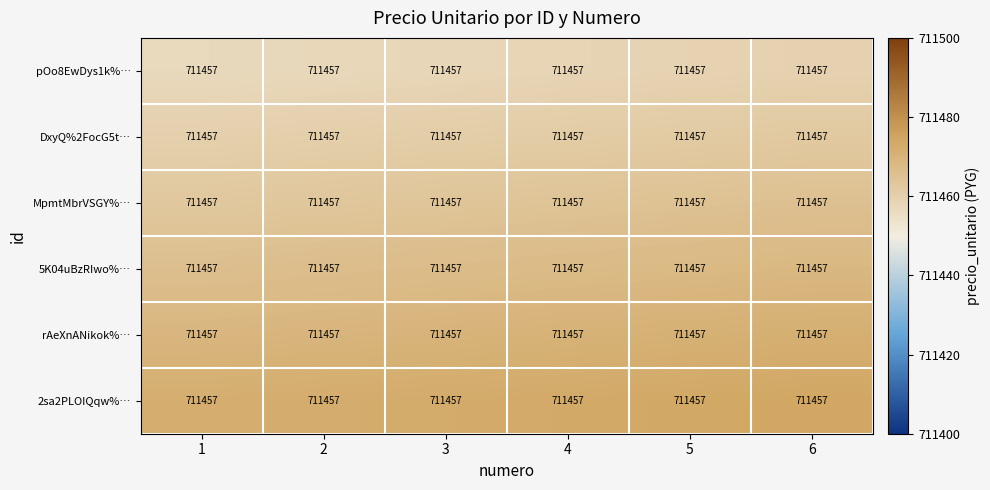

Rank the series by their average value, from lowest to highest.

pOo8EwDys1k%…, DxyQ%2FocG5t…, MpmtMbrVSGY%…, 5K04uBzRIwo%…, rAeXnANikok%…, 2sa2PLOIQqw%…